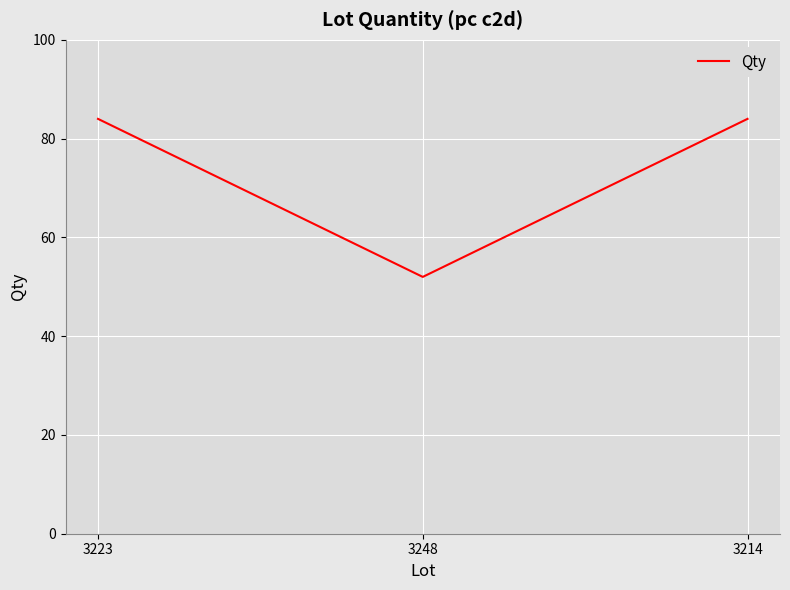

Reading left to right, list all the values displayed in this chart.

3223=84	3248=52	3214=84